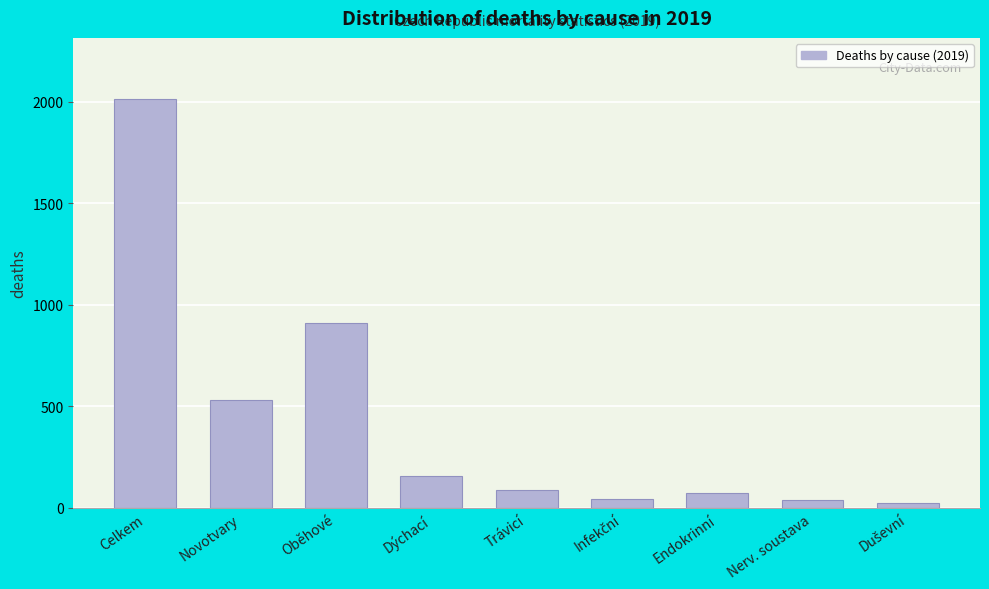

What is the greatest value displayed?

2012